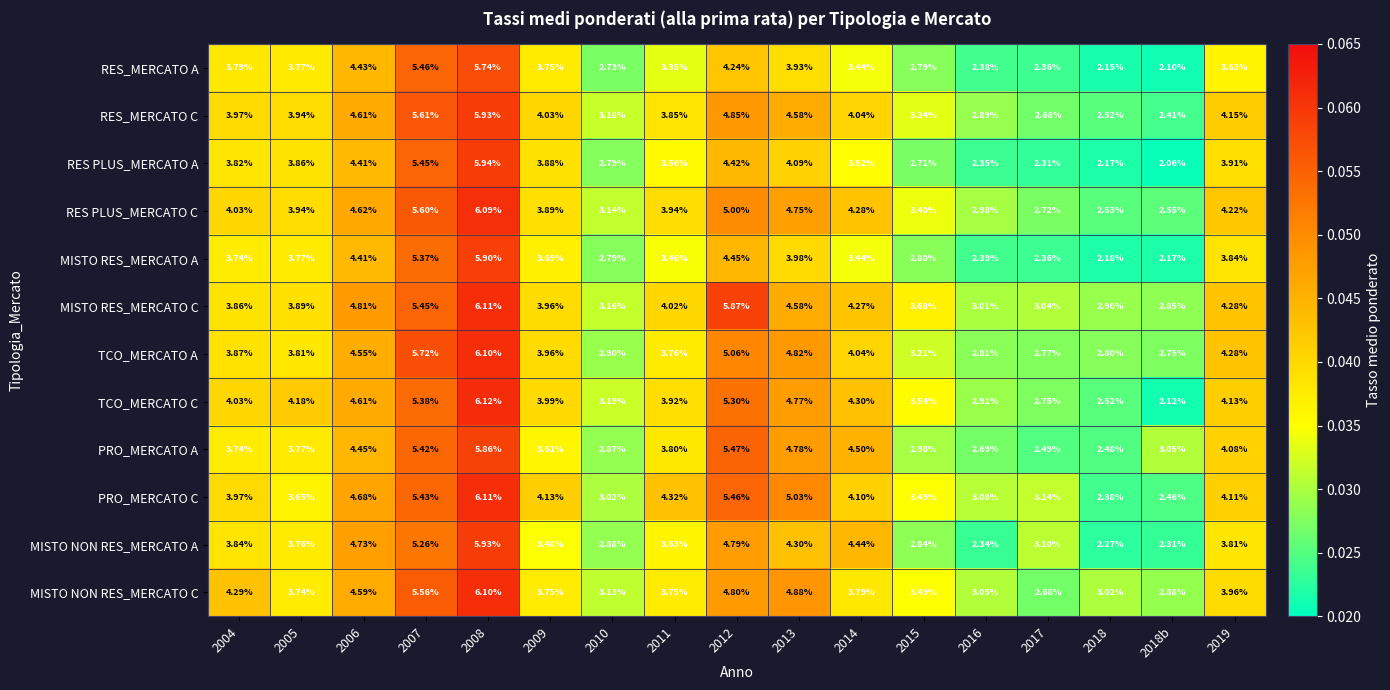

How many categories are shown in the chart?

17